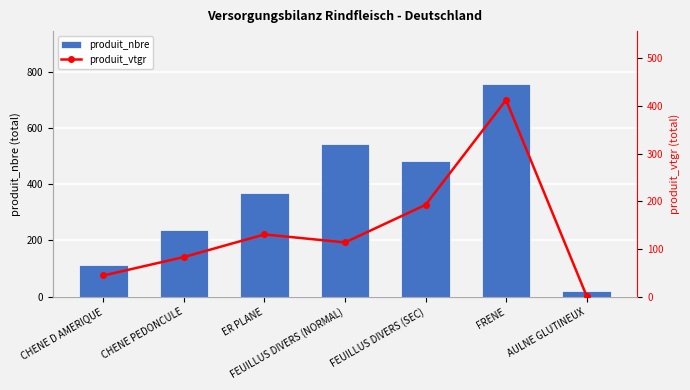

Where does the produit_nbre series first go above 369?

FEUILLUS DIVERS (NORMAL)